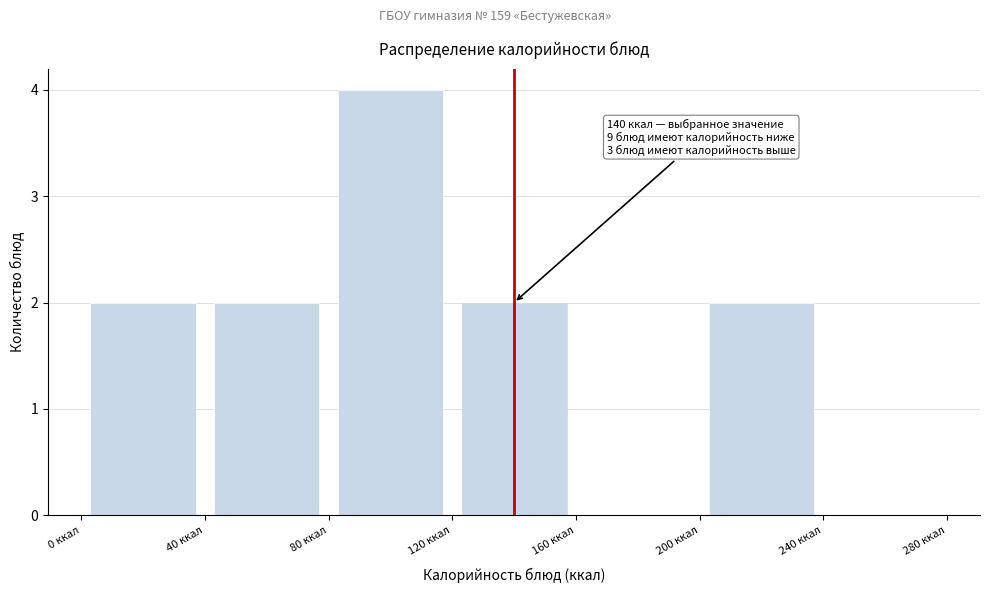

Over which range of the x-axis is the bar tallest?

80 to 120